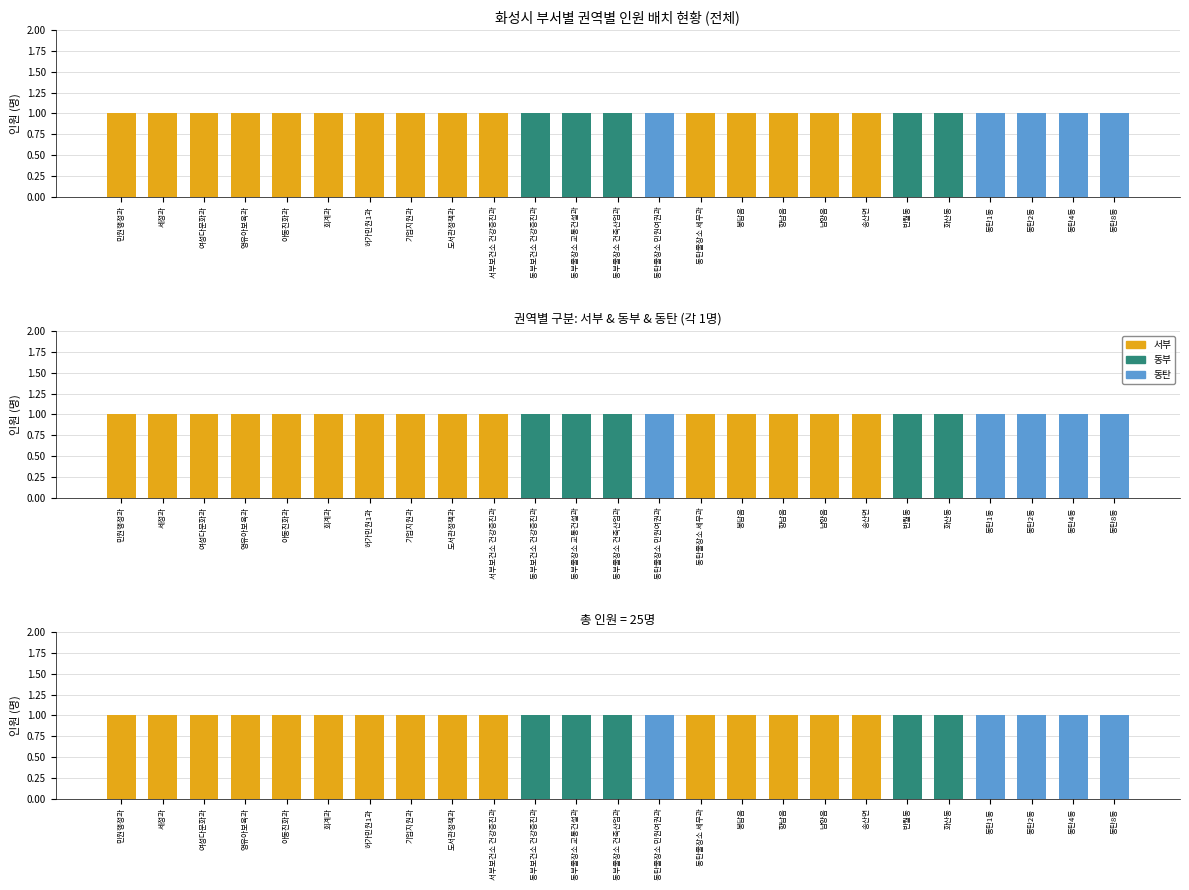

Rank the series at 도서관정책과 from highest to lowest value.

서부, 동부, 동탄